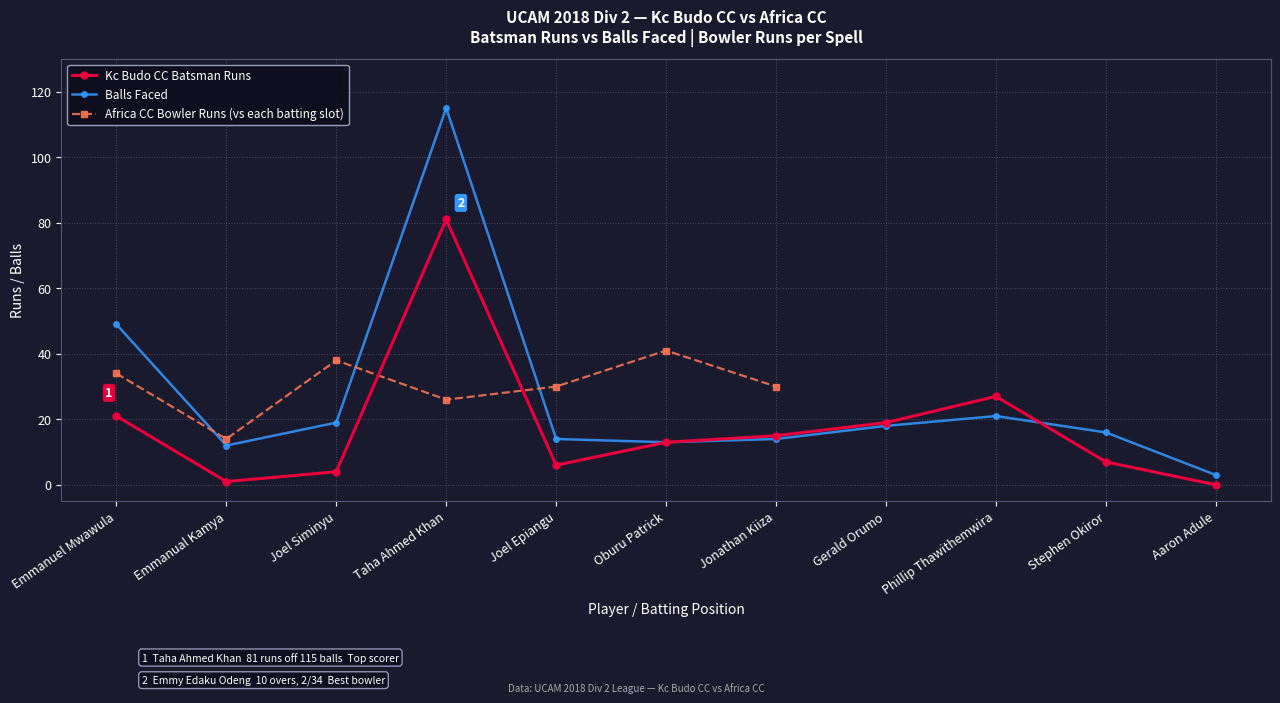

What are all the series names shown in the legend?

Kc Budo CC Batsman Runs, Balls Faced, Africa CC Bowler Runs (vs each batting slot)